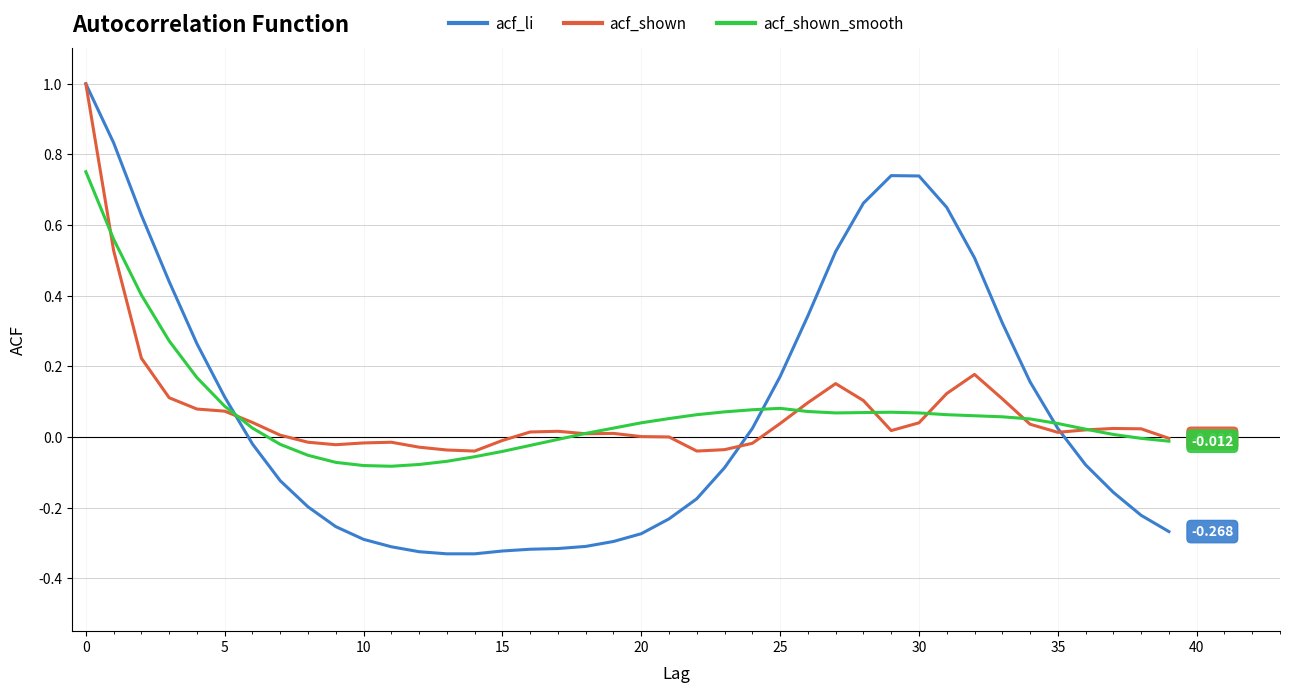

How many series are shown in this chart?

3